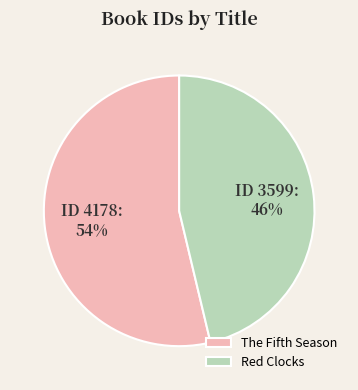

How many segments does this pie chart have?

2